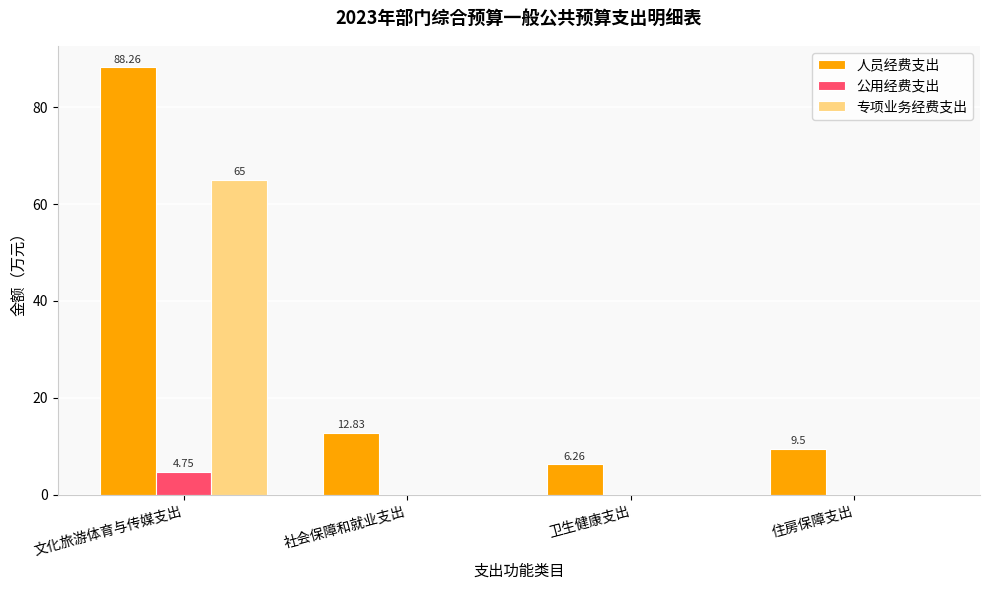

Which series changed the most between 社会保障和就业支出 and 住房保障支出?

人员经费支出